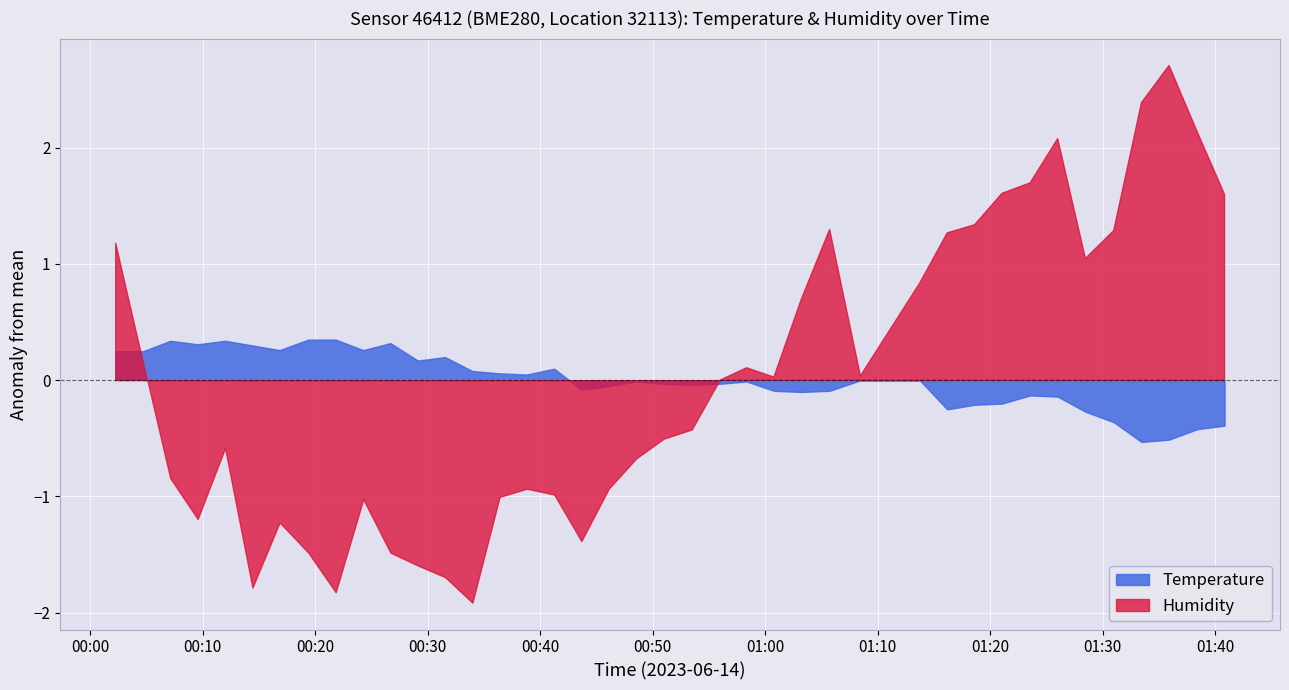

Is it true that Temperature equals 7.6 at 7?

False